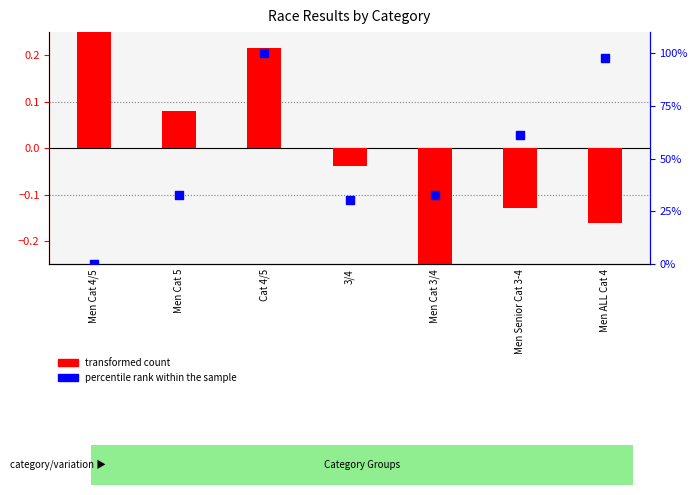

At how many categories does at least one series exceed 6?

6